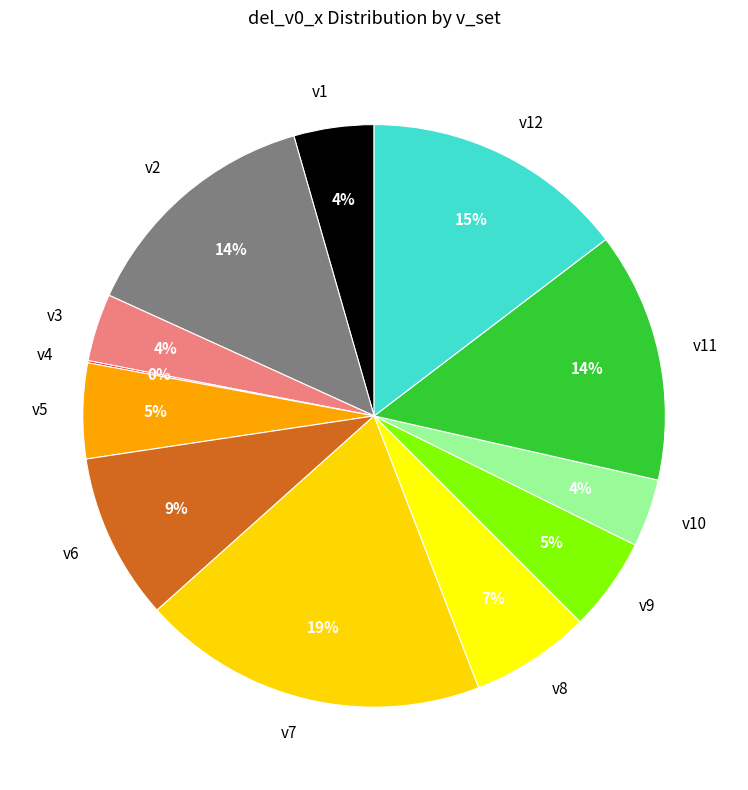

Does v11 represent more than half of the total?

No